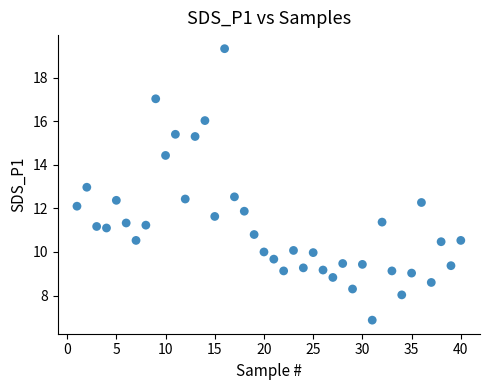

What is the range of X values (max minus min)?

39.0